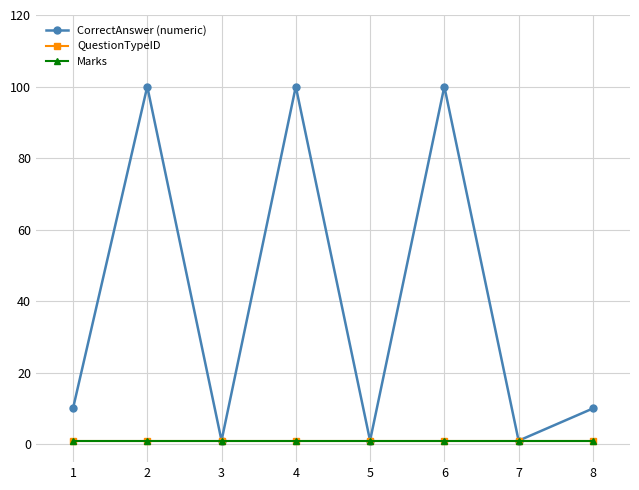

Does the chart have visible grid lines?

Yes